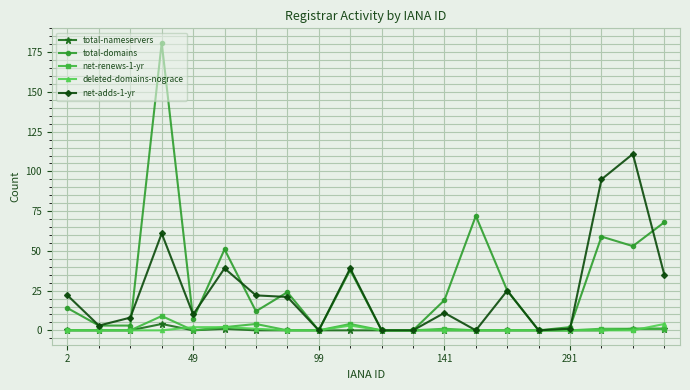

True or false: net-adds-1-yr has more than 0 points higher than both neighbors.

True